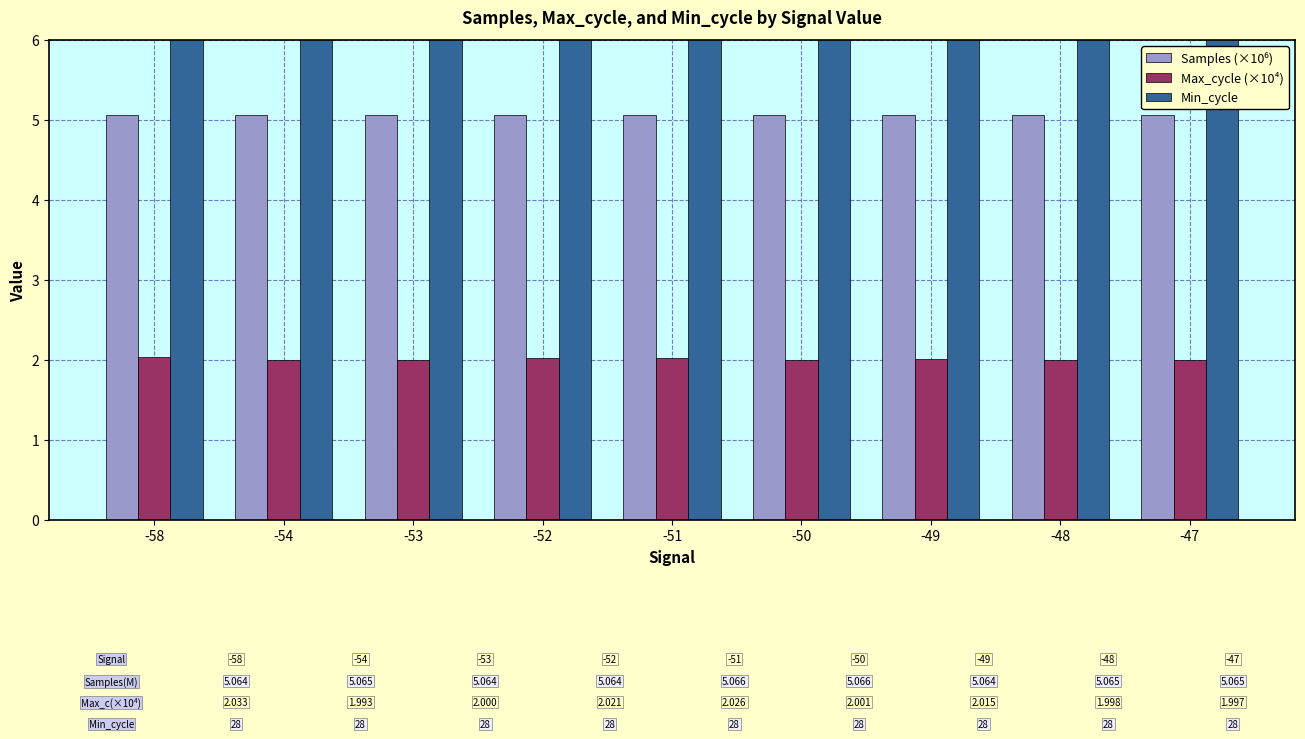

What value does the Samples (×10⁶) series have at -51?

5.1